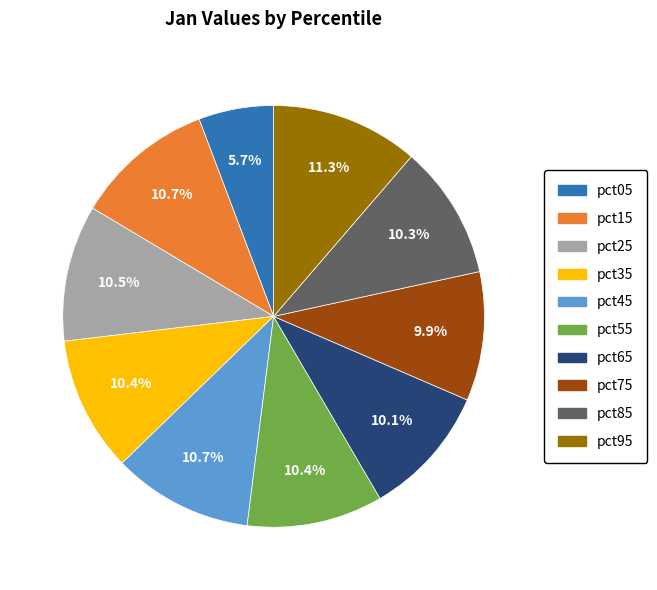

Between pct75 and pct95, which is larger?

pct95